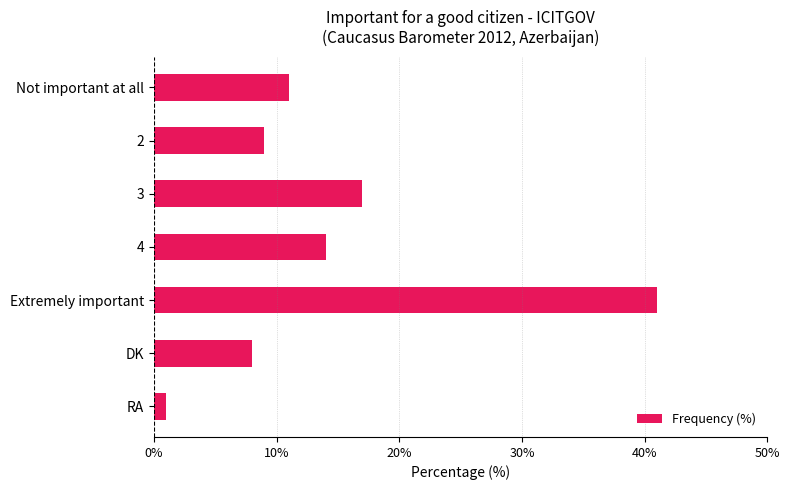

What is the average value?

14